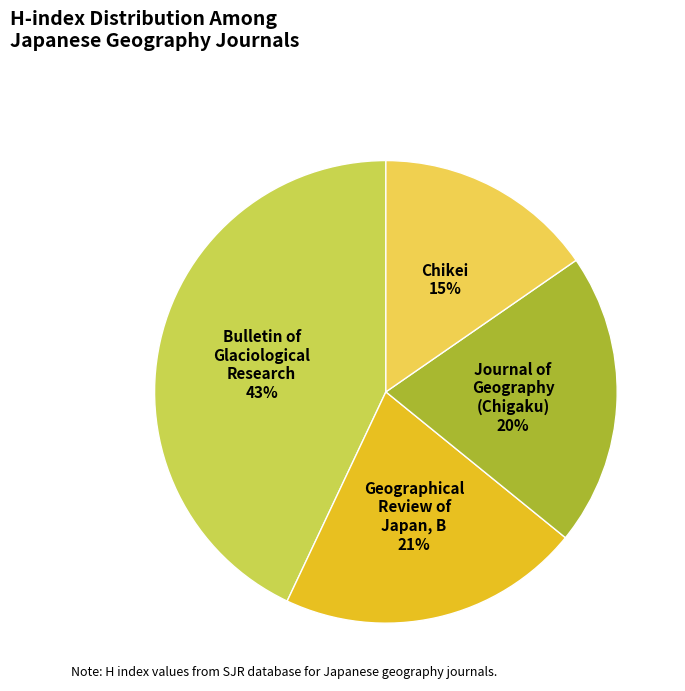

What percentage is the Chikei slice, to the nearest percent?

15%